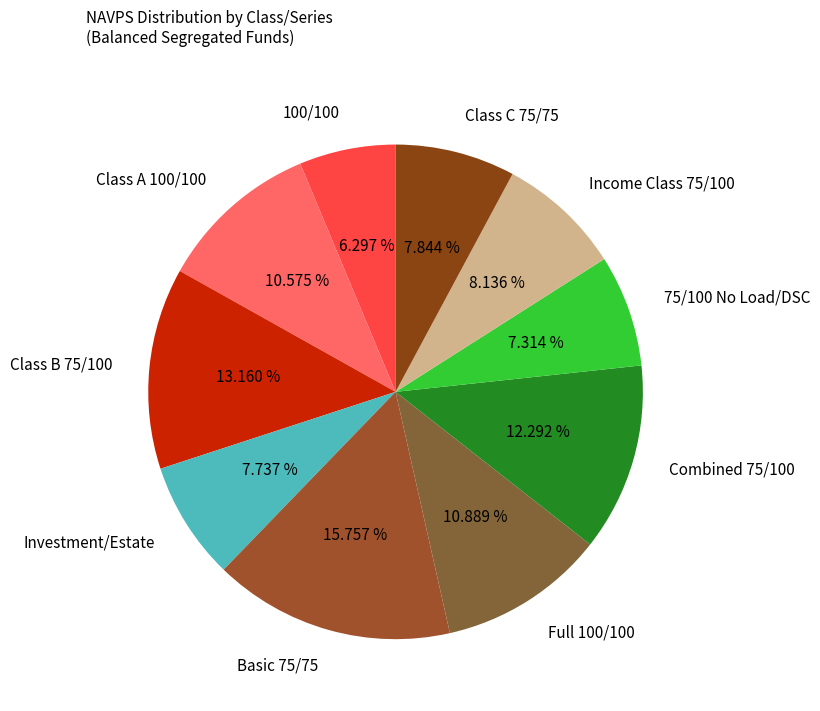

To the nearest percent, what portion does Income Class 75/100 represent?

8%